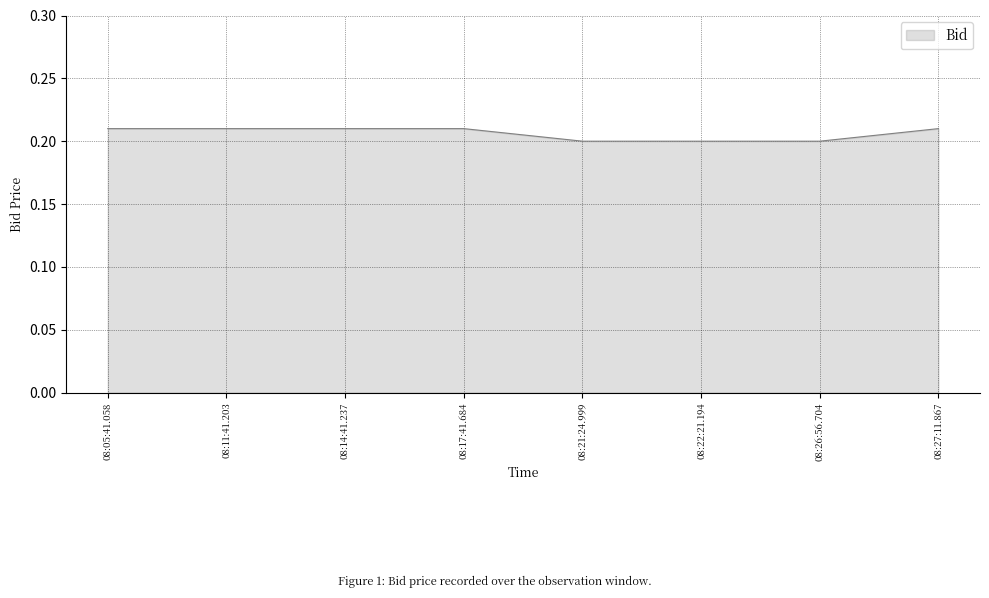

What position from the left is 08:14:41.237?

3